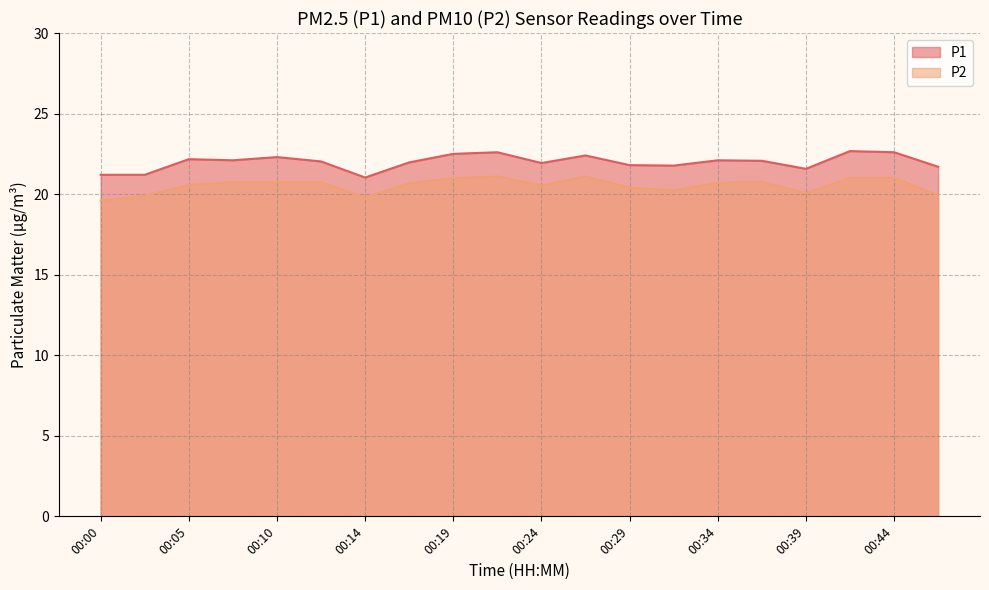

What is the minimum value for P2?

19.6